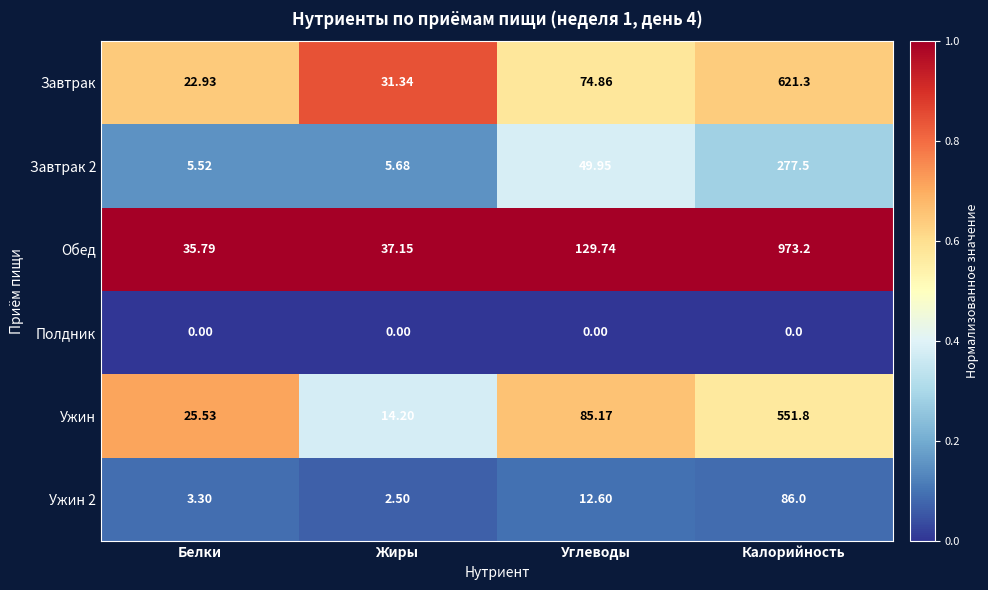

Is the value of Ужин 2 at Углеводы greater than the value of Обед at Жиры?

No